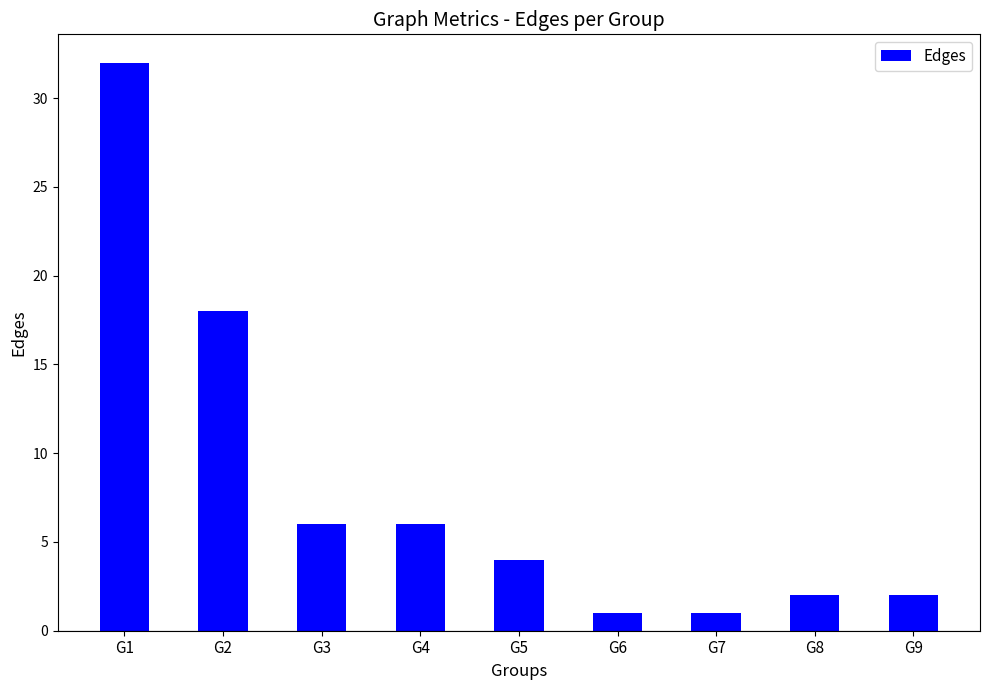

What is the smallest value displayed?

1